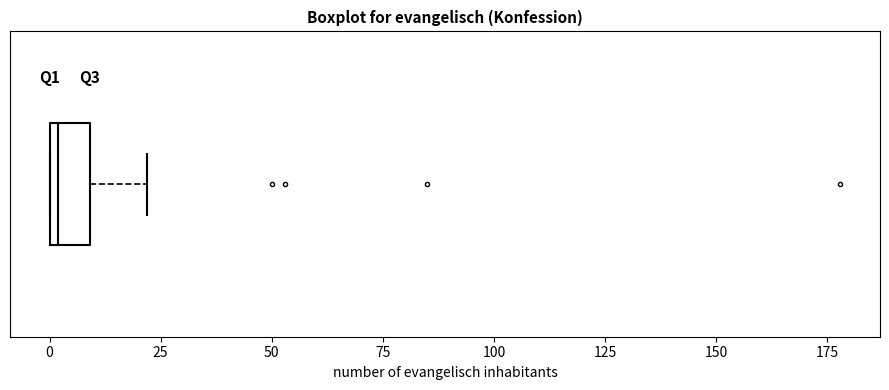

Where does the right whisker of the box end on the x-axis? The values are not printed on the chart, so give them approximately, as read against the axis.

20